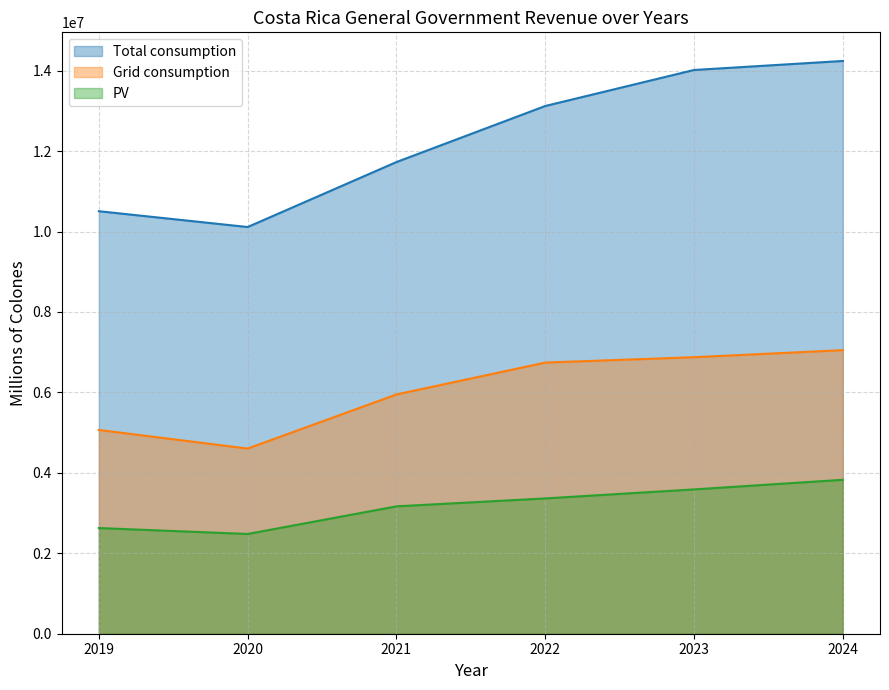

How many data points in PV are above 3364213?

3